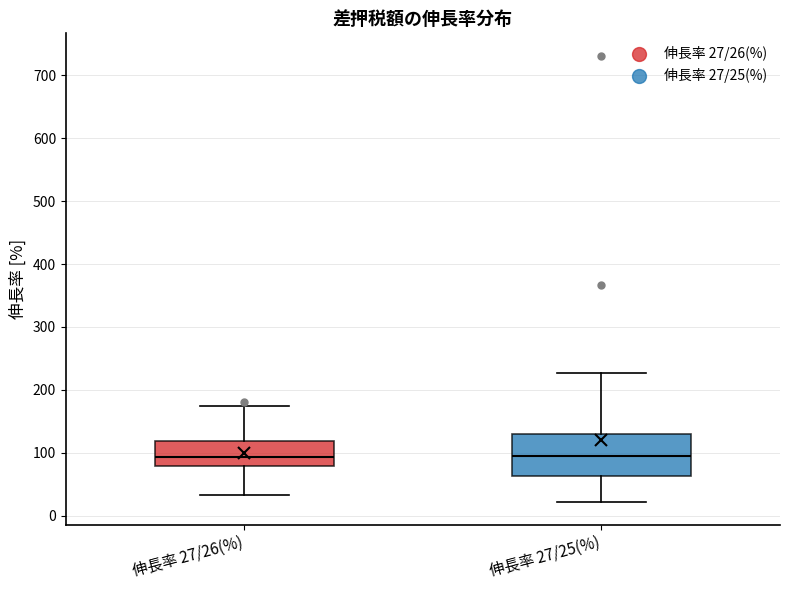

Reading left to right, transcribe this box plot: for each box, give where its median line is, the range the box spans, and where its two whiskers end, as read against the y-axis. The values are not printed on the chart, so give them approximately, as read against the axis.

伸長率 27/26(%): median 90, box 80 to 120, whiskers 30 to 170
伸長率 27/25(%): median 100, box 60 to 130, whiskers 20 to 230